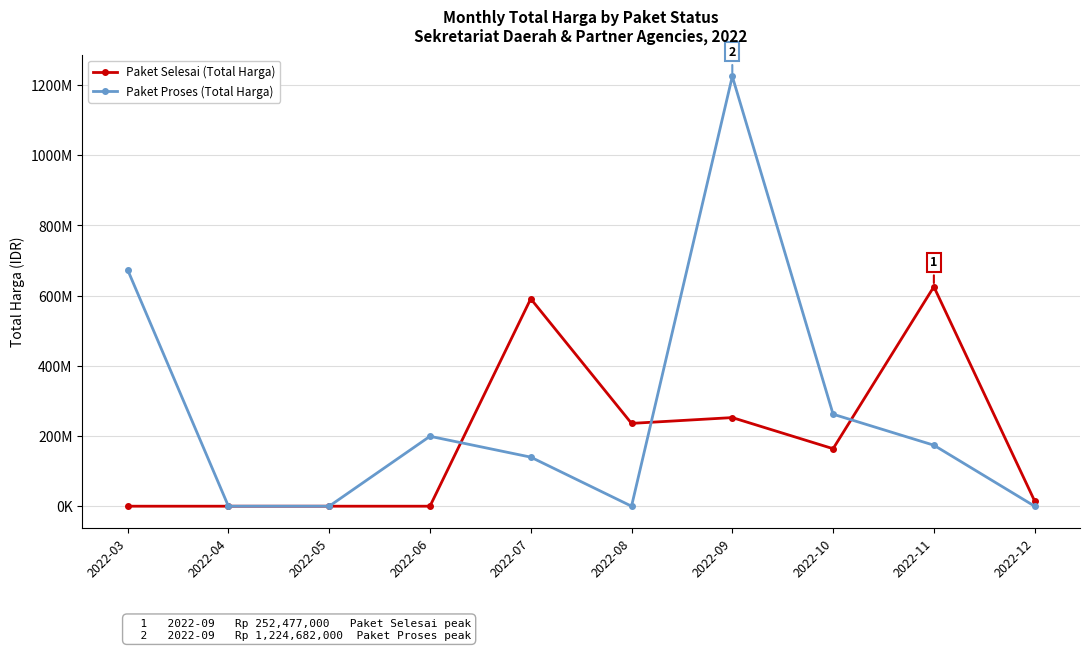

What is the average value of the Paket Selesai (Total Harga) series?

188340200